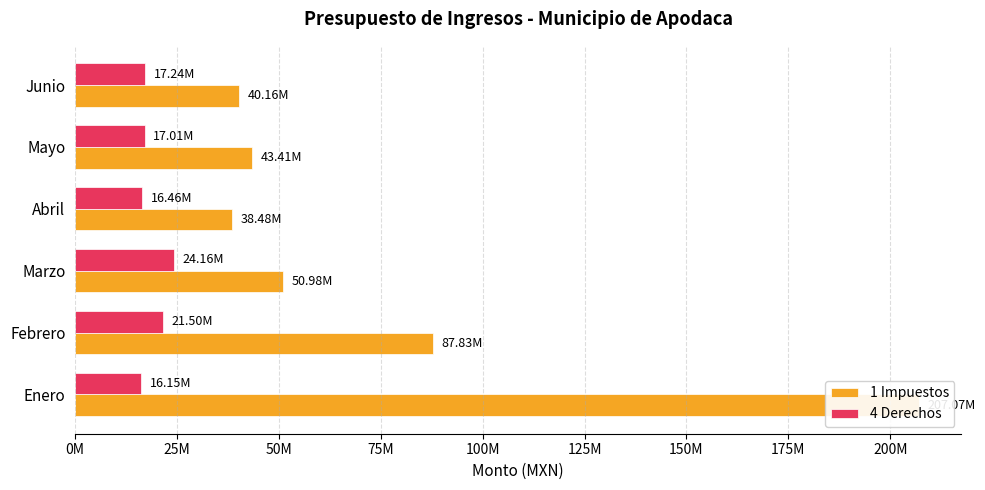

How many categories are shown in the chart?

6